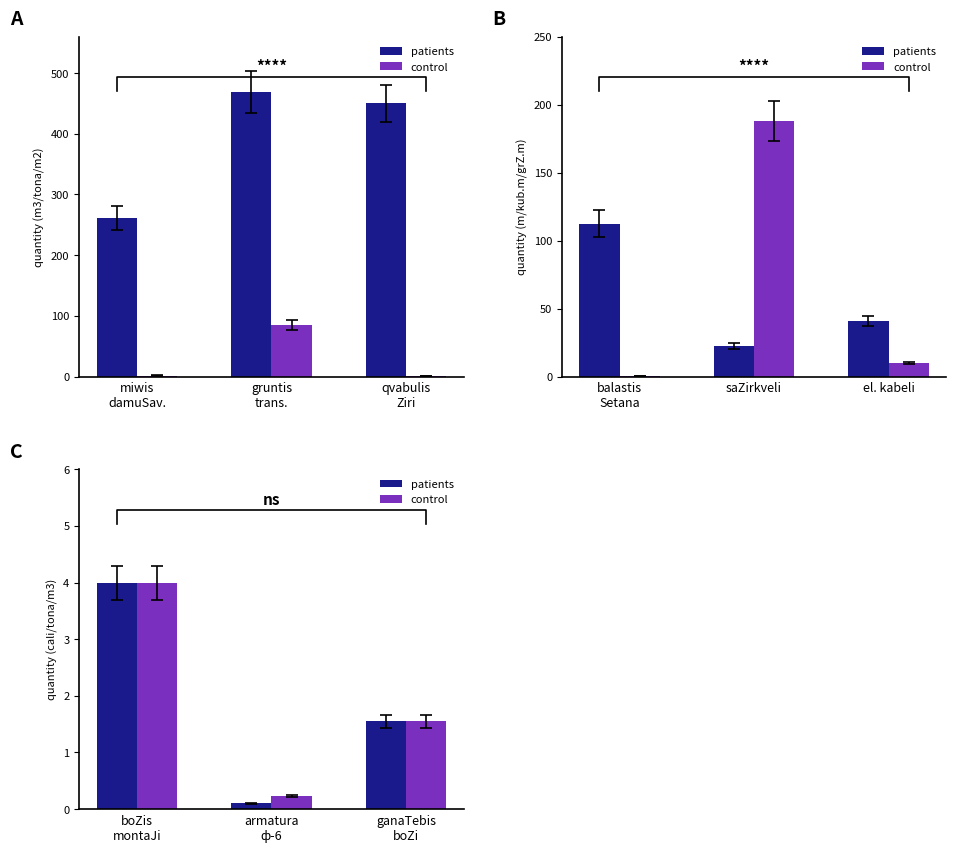

What is the value of the control bar at the 2nd from the left?

0.2